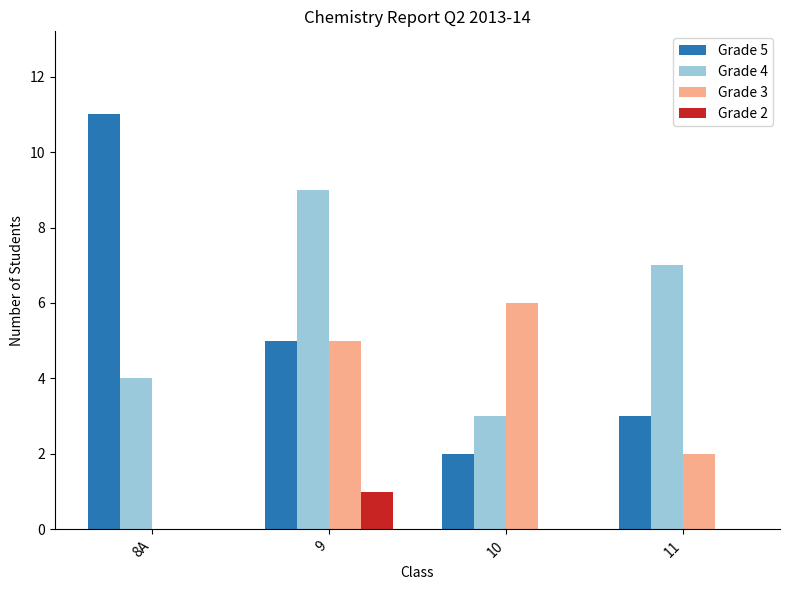

Is the value of Grade 5 at 10 greater than the value of Grade 2 at 10?

Yes